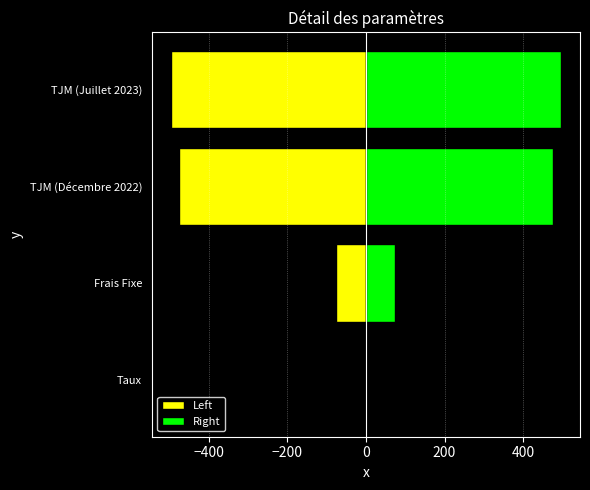

Does the chart contain stacked bars?

No